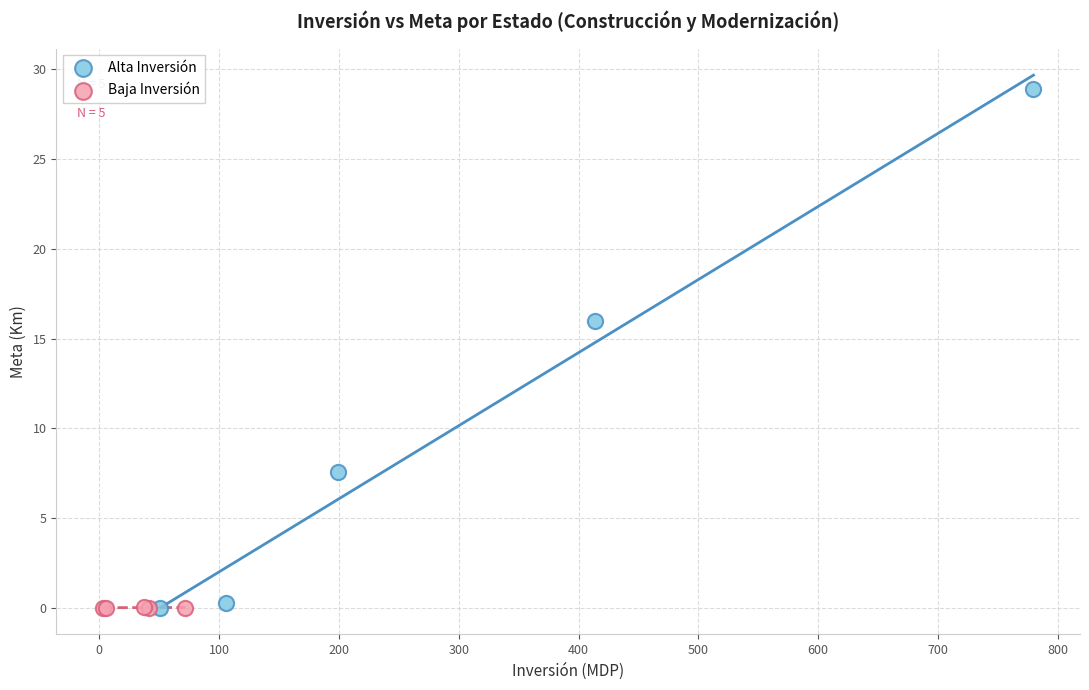

Which series contains the highest Y value?

Alta Inversión